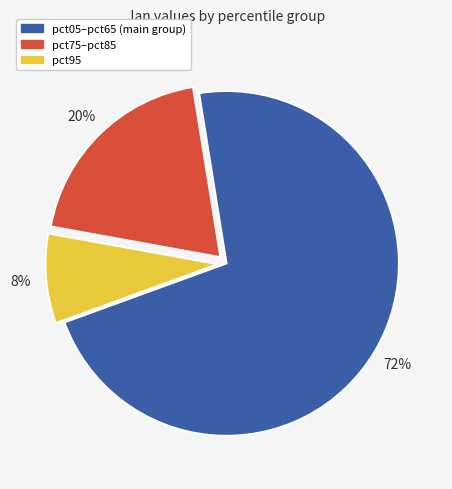

Does any single category account for the majority?

Yes